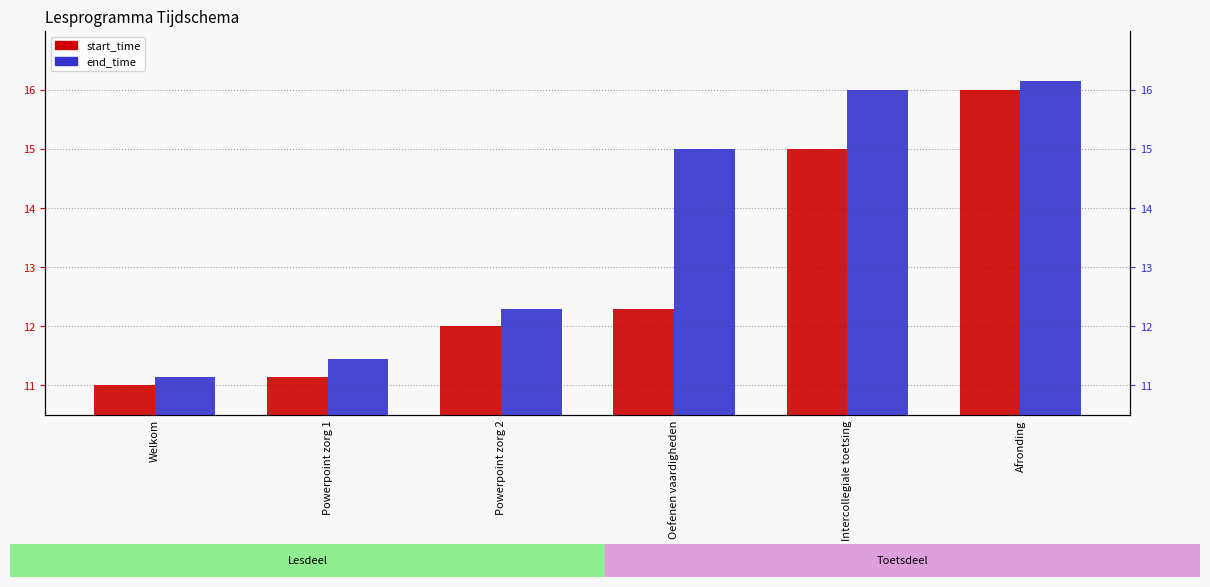

What is the minimum value for start_time?

11.0